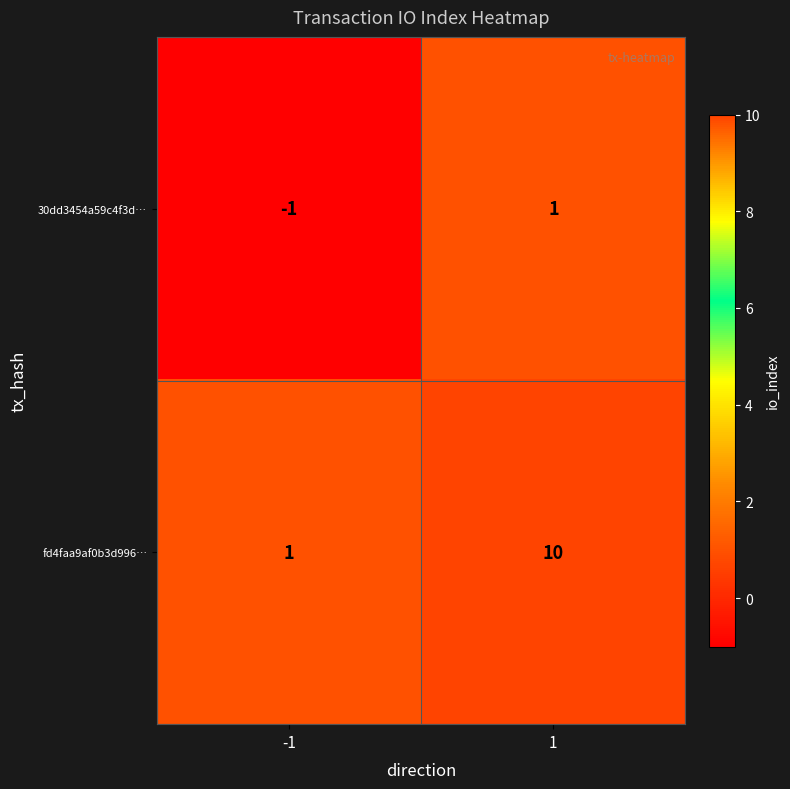

Reading left to right, extract all data points from this chart.

30dd3454a59c4f3d…: -1=-1	1=1
fd4faa9af0b3d996…: -1=1	1=10